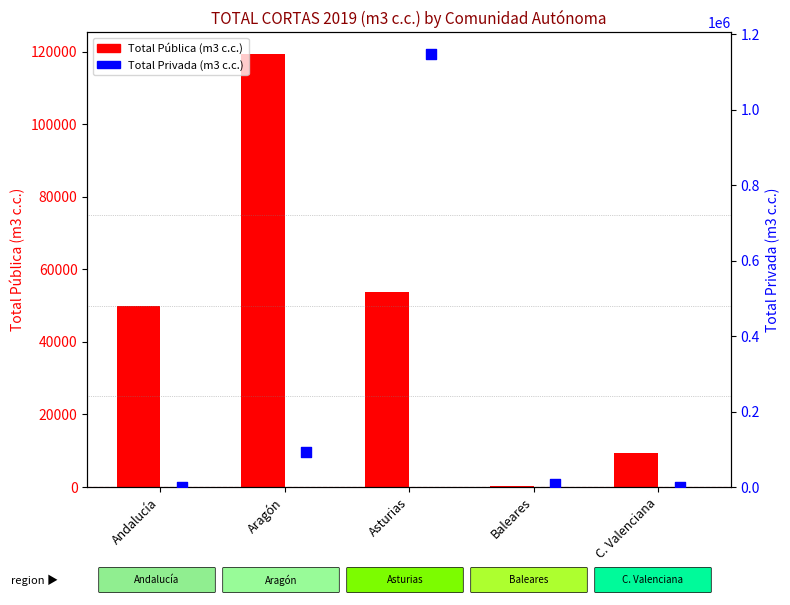

Is the value of Total Pública (m3 c.c.) at Andalucía greater than the value of Total Privada (m3 c.c.) at Baleares?

Yes